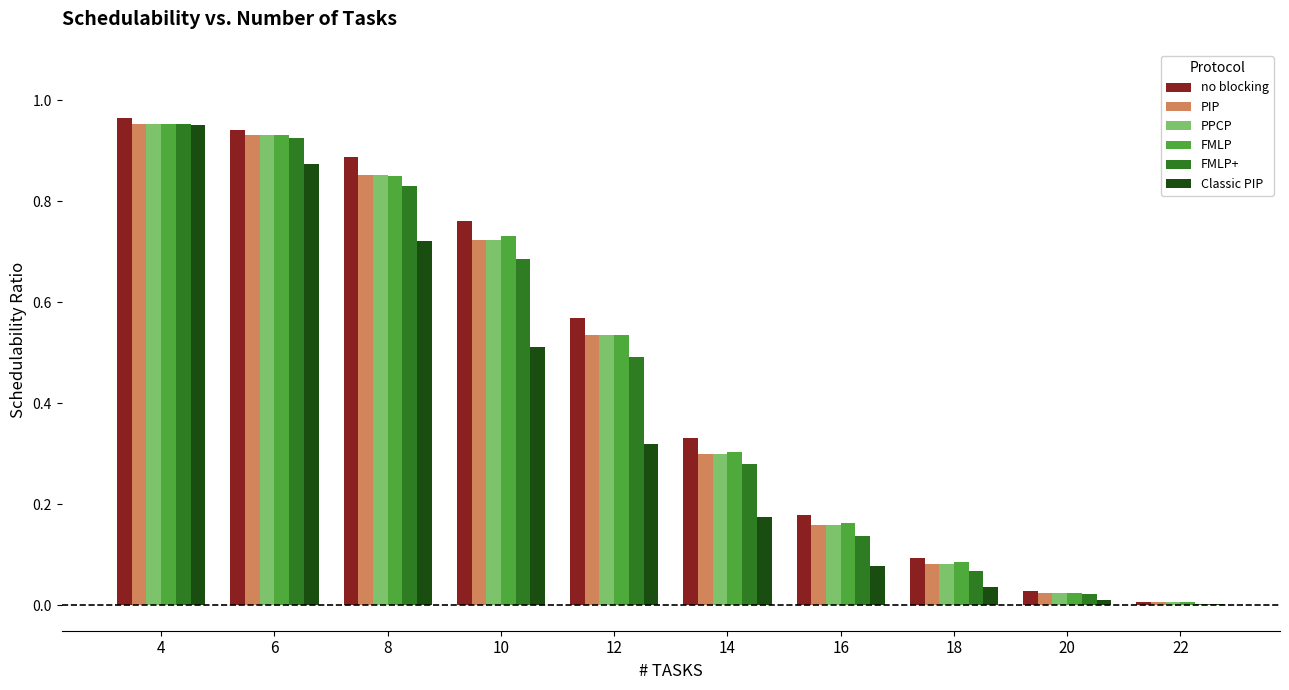

Where is no blocking nearest to the value 0?

22